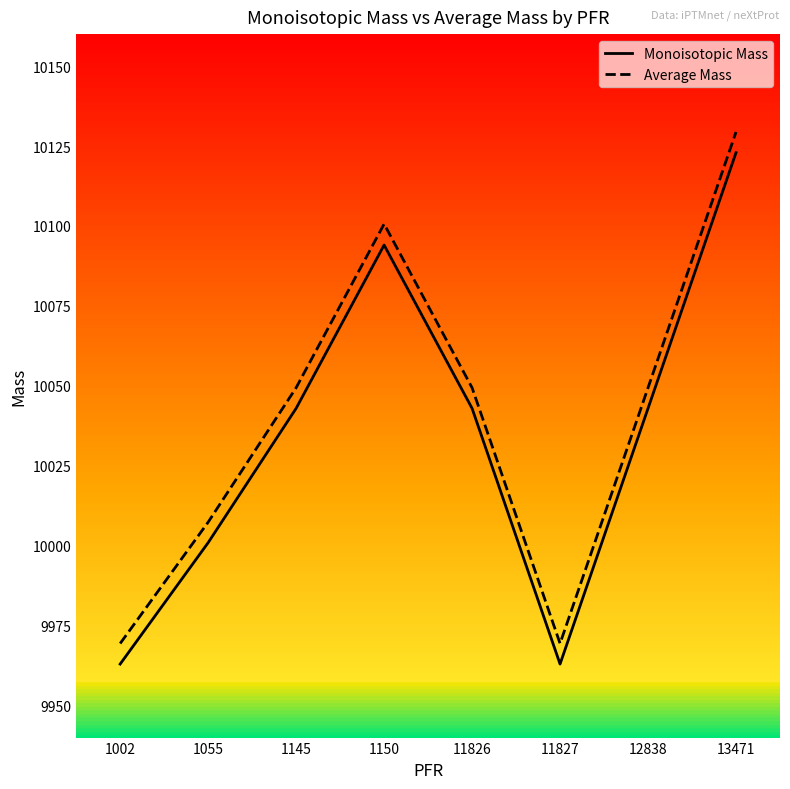

Reading right to left, extract all data points from this chart.

Monoisotopic Mass: 13471=10122.9	12838=10043.0	11827=9963.0	11826=10043.0	1150=10094.0	1145=10043.0	1055=10000.9	1002=9963.0
Average Mass: 13471=10129.4	12838=10049.4	11827=9969.4	11826=10049.4	1150=10100.6	1145=10049.4	1055=10007.4	1002=9969.4